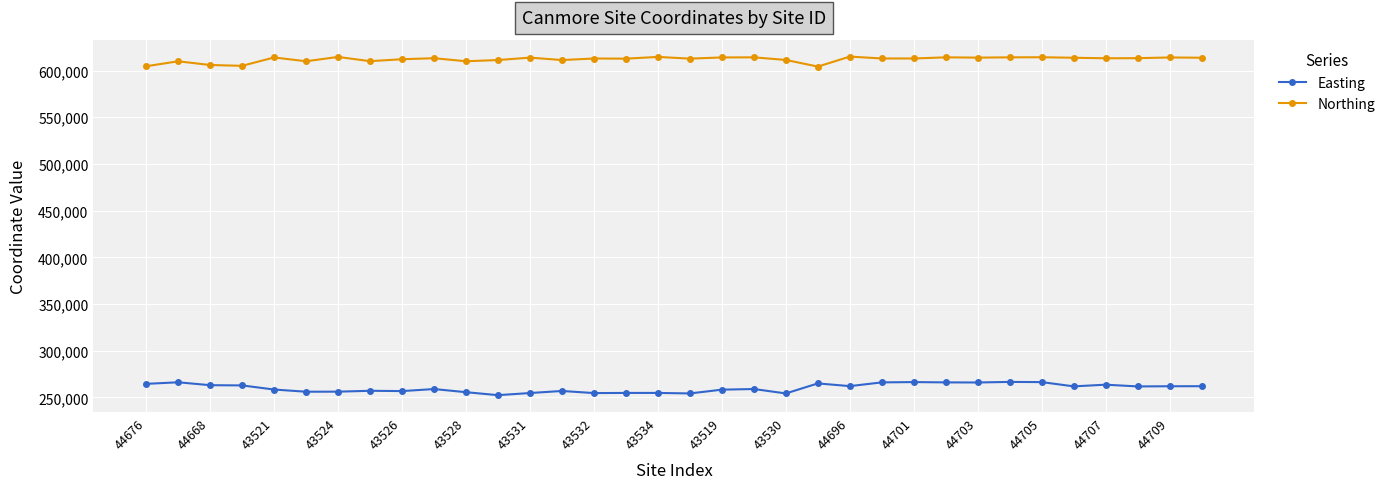

What is the minimum value shown in the chart?

252320